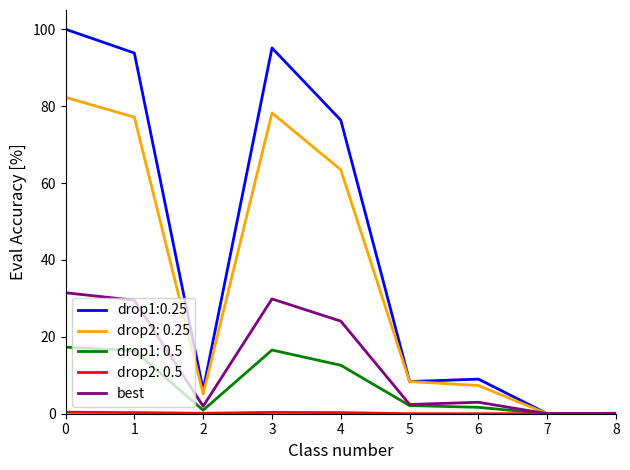

Which series has the largest range (max minus min)?

drop1:0.25